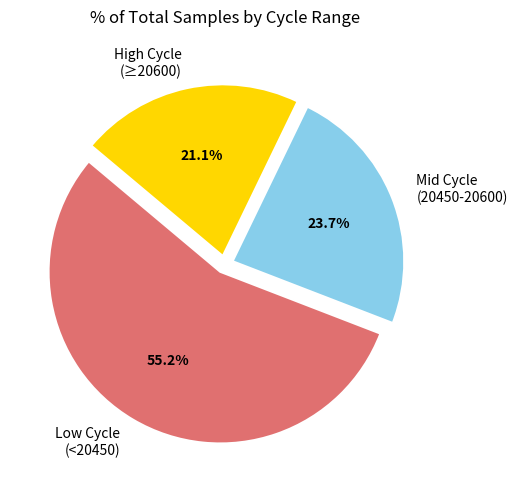

What is the total percentage of Low Cycle (<20450) and Mid Cycle (20450-20600)?

78.9%